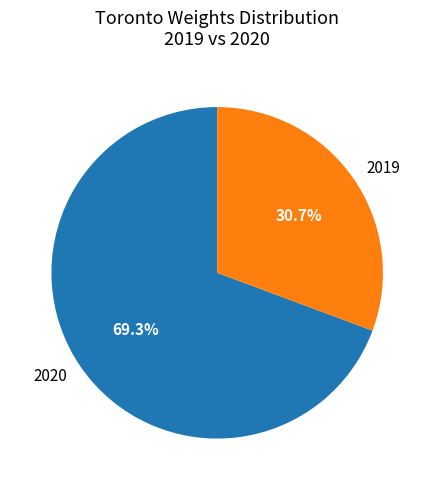

Does any single category account for the majority?

Yes